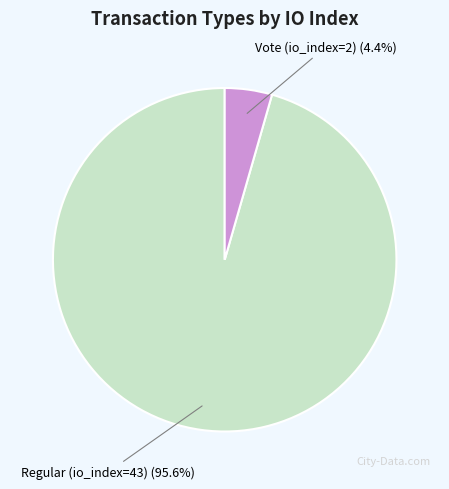

To the nearest percent, what is the average slice percentage?

50%